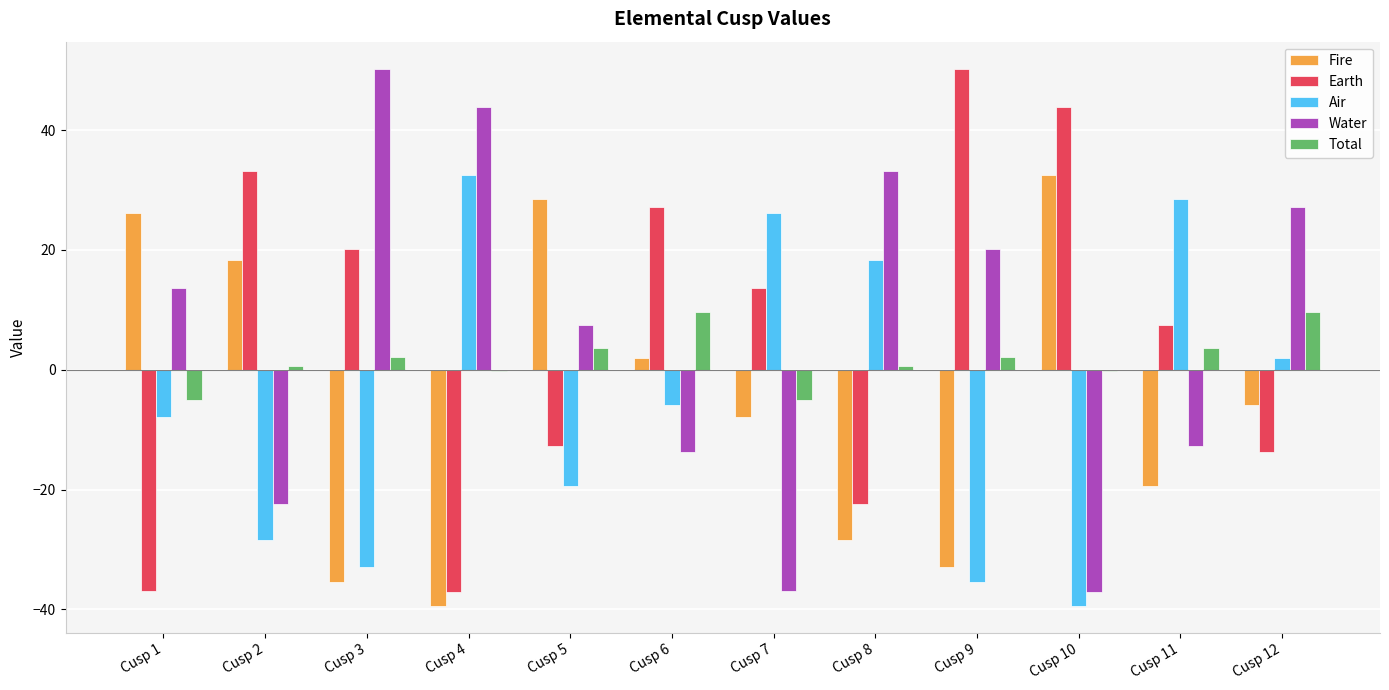

Is it true that Water equals -7.7 at Cusp 11?

False